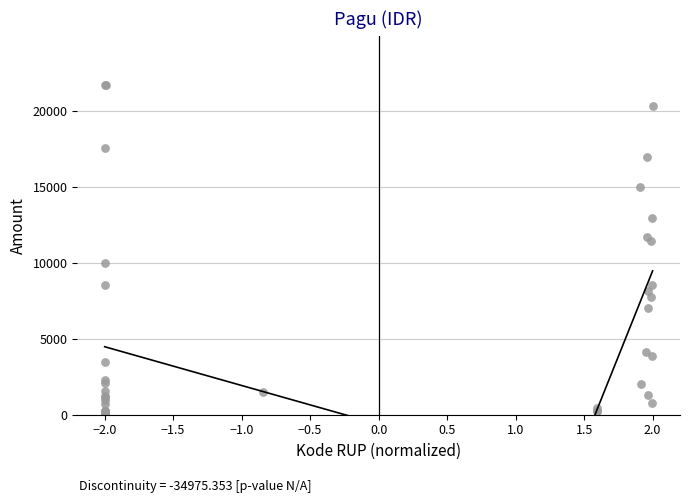

What Y value in the scatter plot is closest to 10883?

11429.6